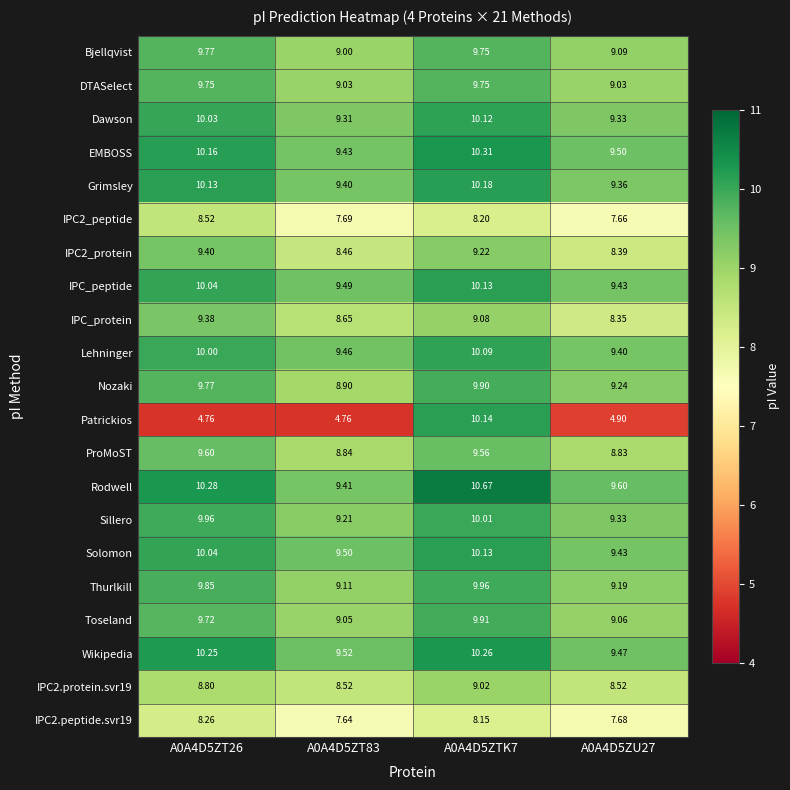

What is the total value across all series at A0A4D5ZU27?

184.8